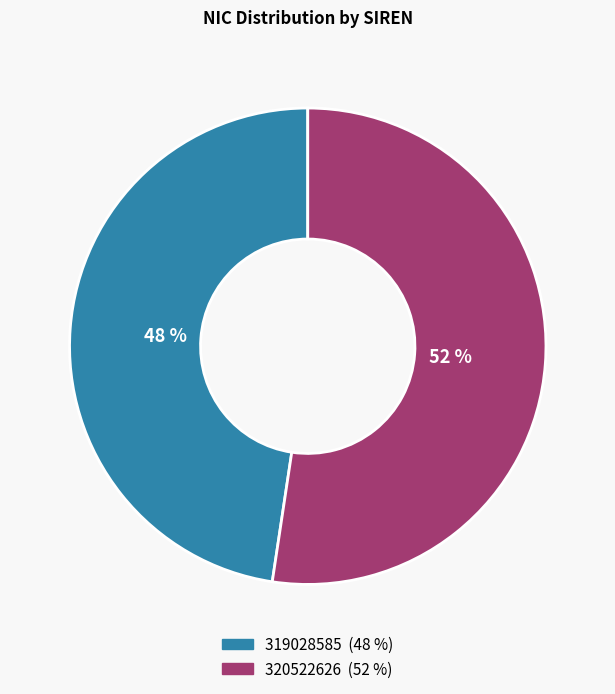

To the nearest percent, what is the average slice percentage?

50%